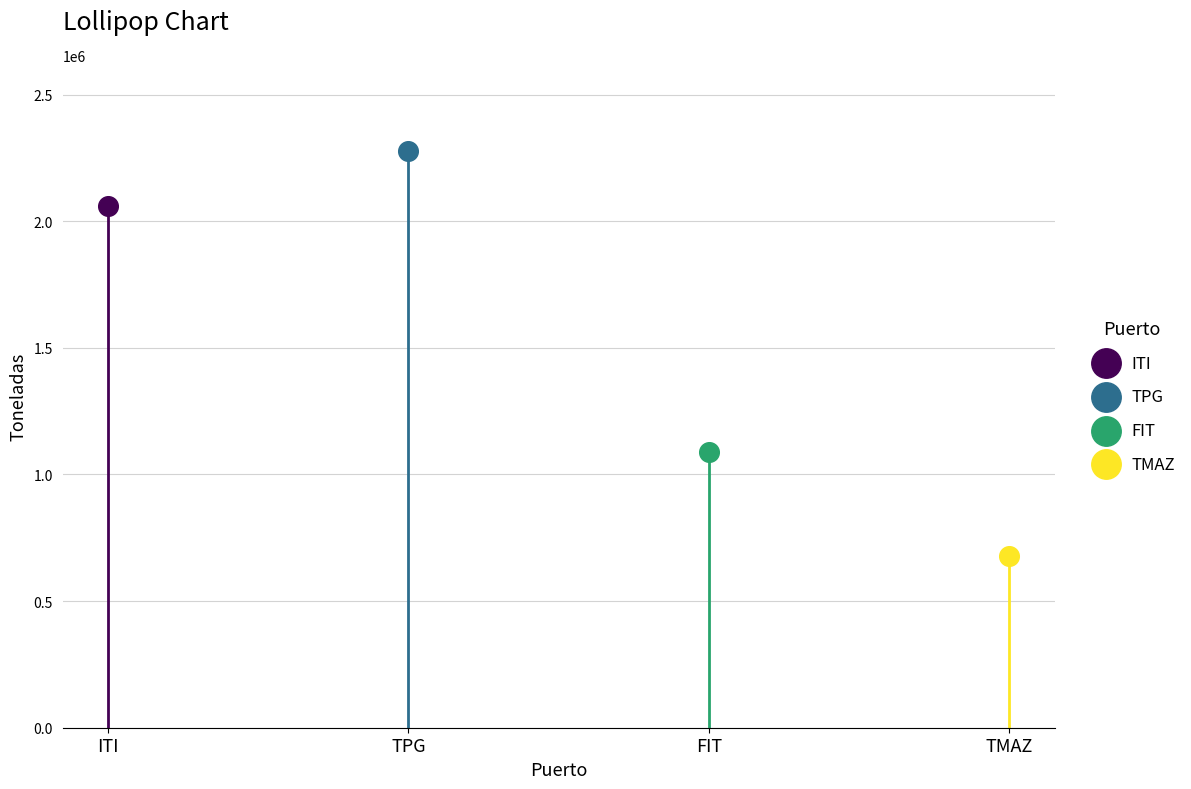

Which series reaches the maximum Y coordinate?

TPG